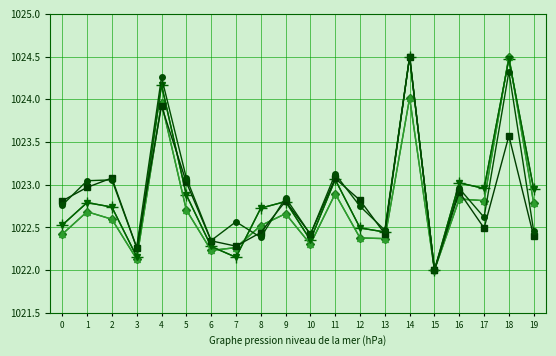

Reading right to left, what are all the values shown in this chart?

Lifetime Post Total Reach: 1022.9	1024.5	1023.0	1023.0	1022.0	1024.5	1022.4	1022.5	1023.1	1022.4	1022.8	1022.7	1022.2	1022.3	1022.9	1024.2	1022.2	1022.7	1022.8	1022.5
Lifetime Post Total Impressions: 1022.8	1024.5	1022.8	1022.8	1022.0	1024.0	1022.4	1022.4	1022.9	1022.3	1022.7	1022.5	1022.3	1022.2	1022.7	1024.0	1022.1	1022.6	1022.7	1022.4
Lifetime Post Organic Impressions: 1022.8	1024.5	1022.8	1022.8	1022.0	1024.0	1022.4	1022.4	1022.9	1022.3	1022.7	1022.5	1022.3	1022.2	1022.7	1024.0	1022.1	1022.6	1022.7	1022.4
Lifetime Post organic reach: 1022.9	1024.5	1023.0	1023.0	1022.0	1024.5	1022.4	1022.5	1023.1	1022.4	1022.8	1022.7	1022.2	1022.3	1022.9	1024.2	1022.2	1022.7	1022.8	1022.5
Lifetime Post reach by people who like your Page: 1022.4	1023.6	1022.5	1022.9	1022.0	1024.5	1022.4	1022.8	1023.1	1022.4	1022.8	1022.4	1022.3	1022.3	1023.0	1023.9	1022.3	1023.1	1023.0	1022.8
Lifetime Post Impressions by people who have liked your Page: 1022.5	1024.3	1022.6	1023.0	1022.0	1024.5	1022.5	1022.7	1023.1	1022.4	1022.8	1022.4	1022.6	1022.3	1023.1	1024.3	1022.3	1023.1	1023.0	1022.8